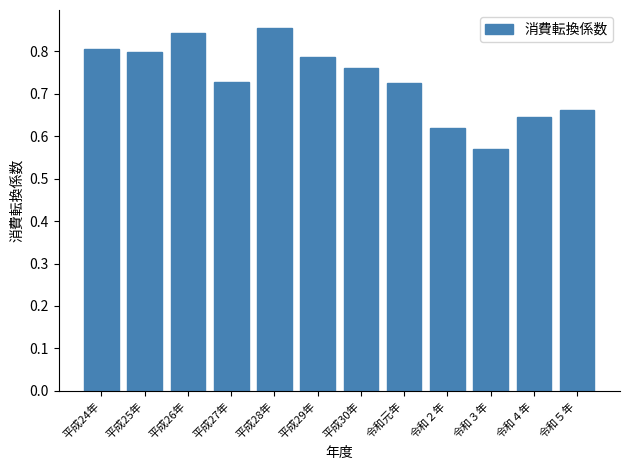

What is the label of the 10th bar from the left?

令和３年